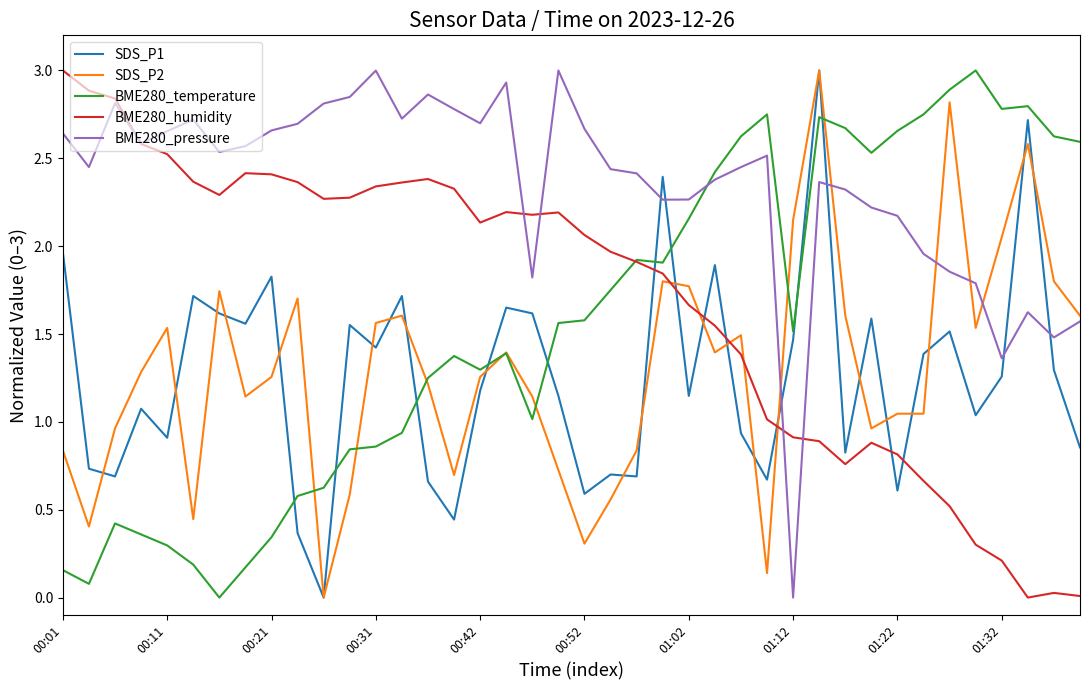

What is the maximum value shown in the chart?

3.0